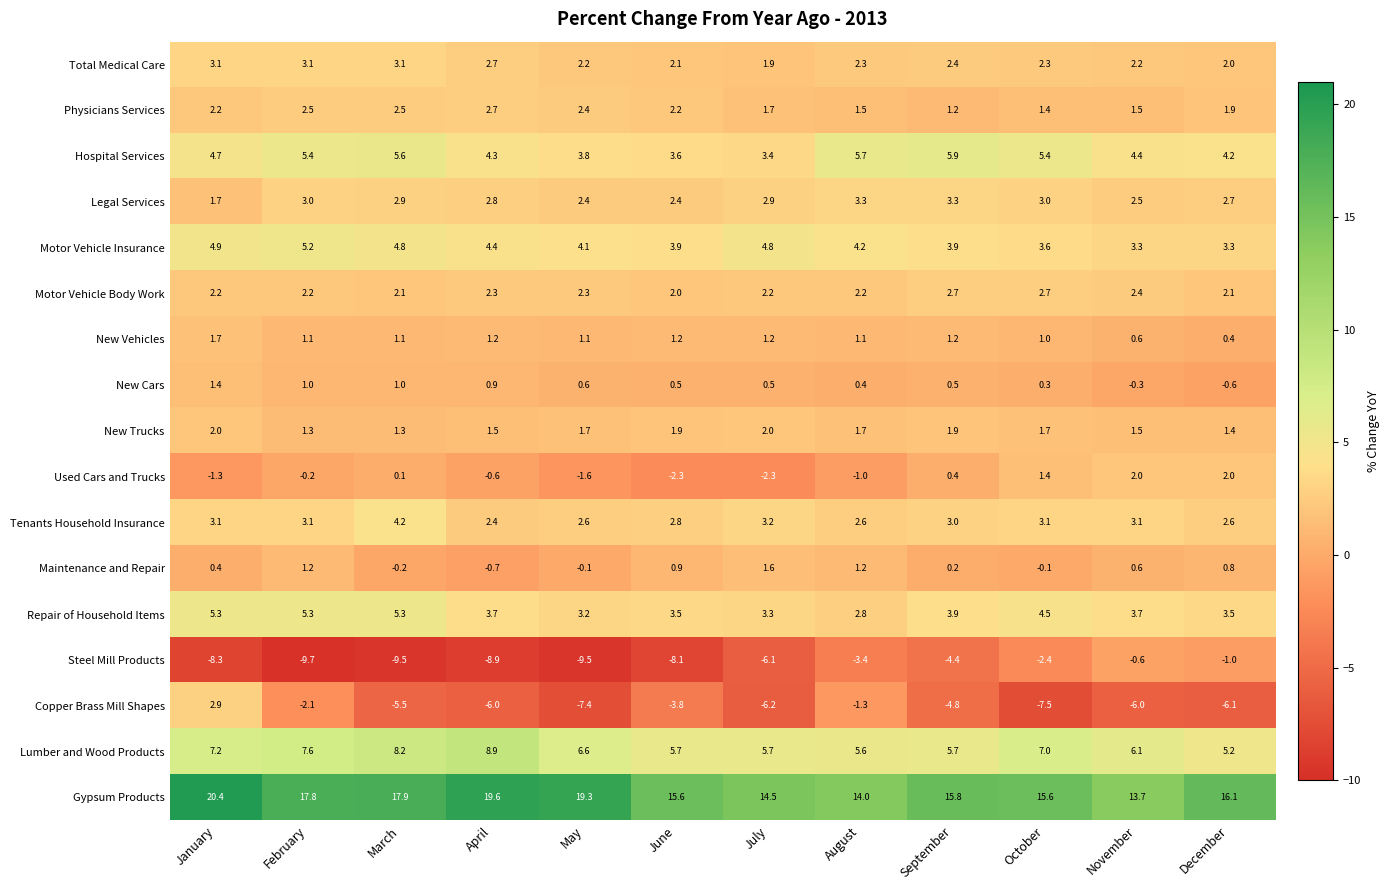

Where does the New Vehicles series first go above 1?

January